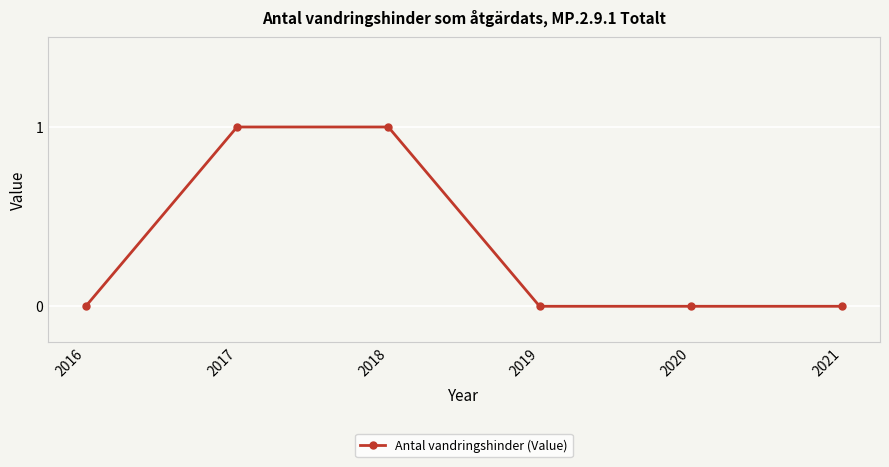

What is the value of the 2nd point from the left?

1